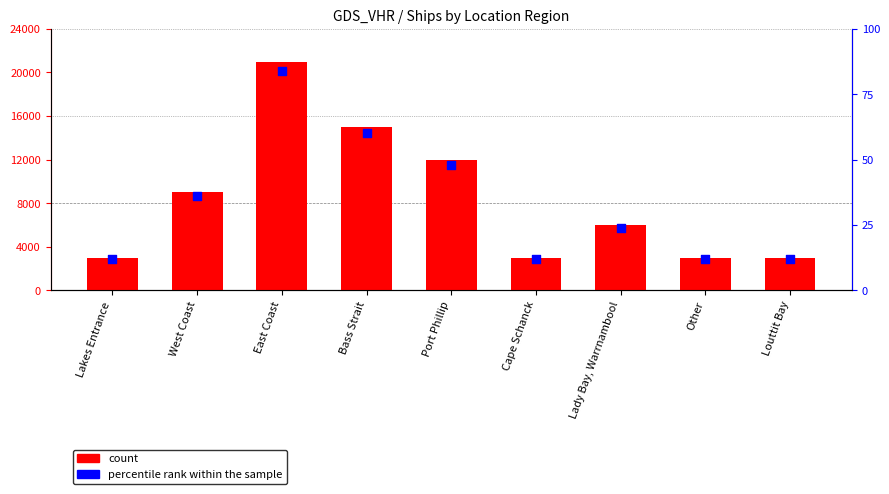

What is the total value across all series at West Coast?

9036